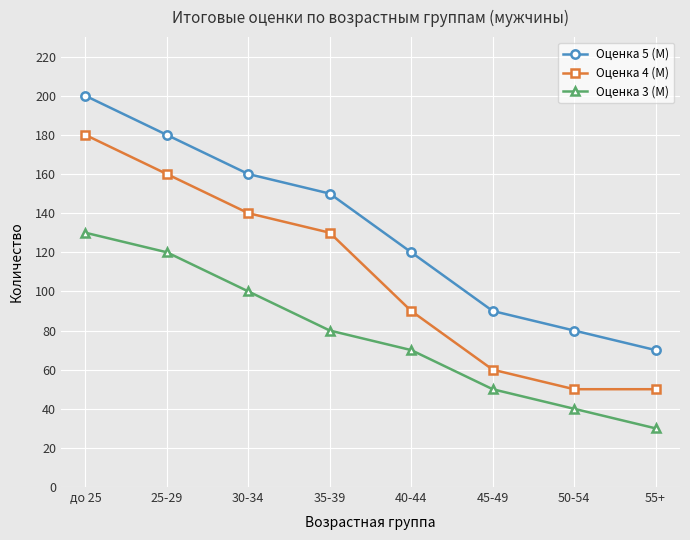

The Оценка 3 (М) series shows 70 at 40-44. True or false?

True